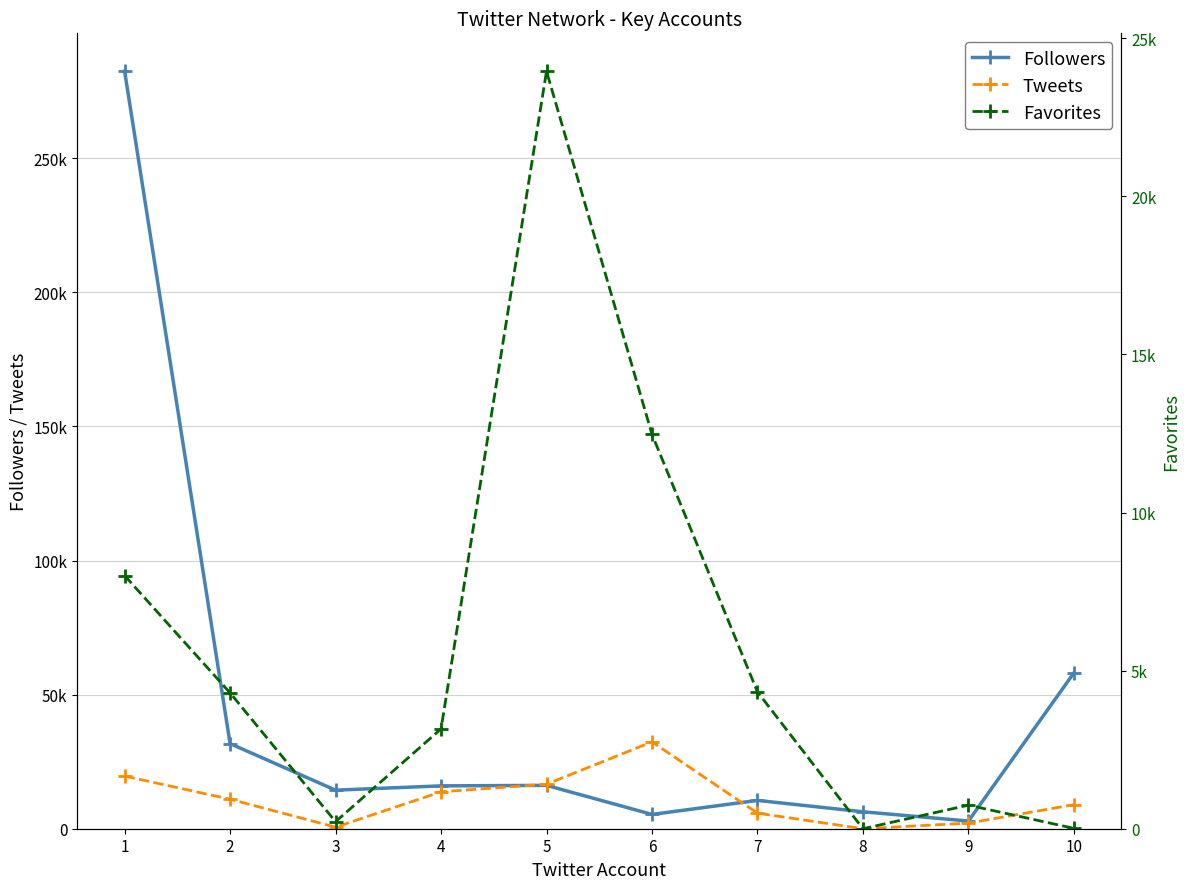

Does the chart display data point markers on the line(s)?

Yes